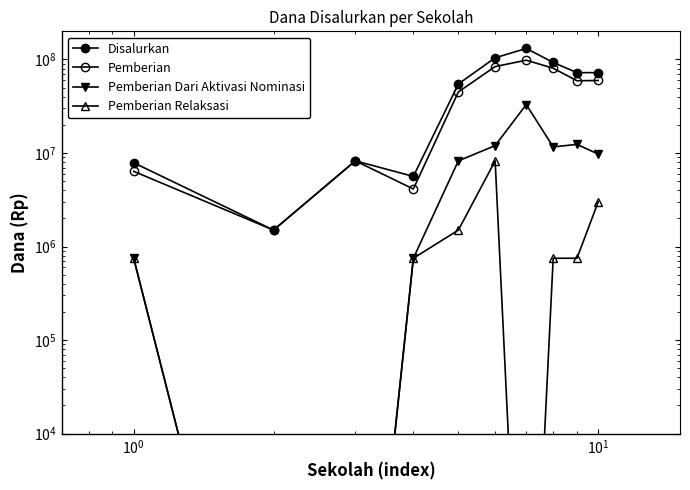

The value of Pemberian Dari Aktivasi Nominasi at 8 is 16133777. True or false?

False